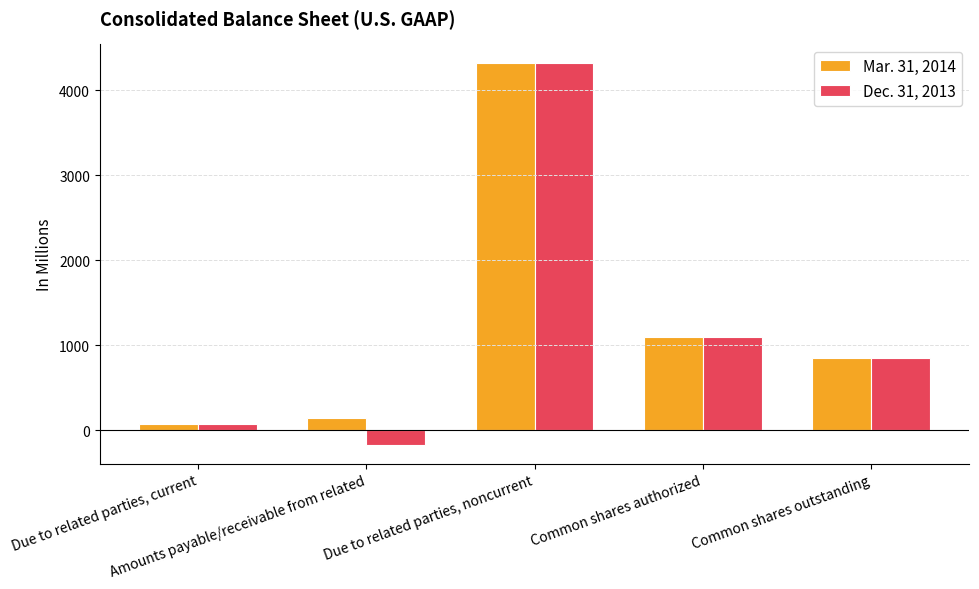

Read the Mar. 31, 2014 value at Due to related parties, noncurrent.

4316